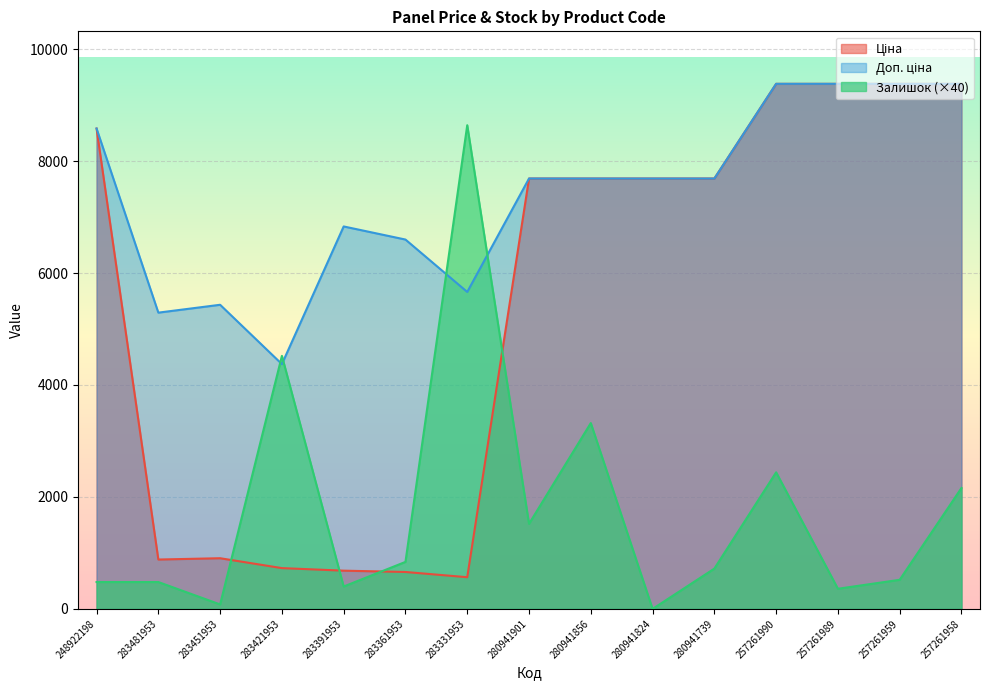

What are all the series names shown in the legend?

Ціна, Доп. ціна, Залишок